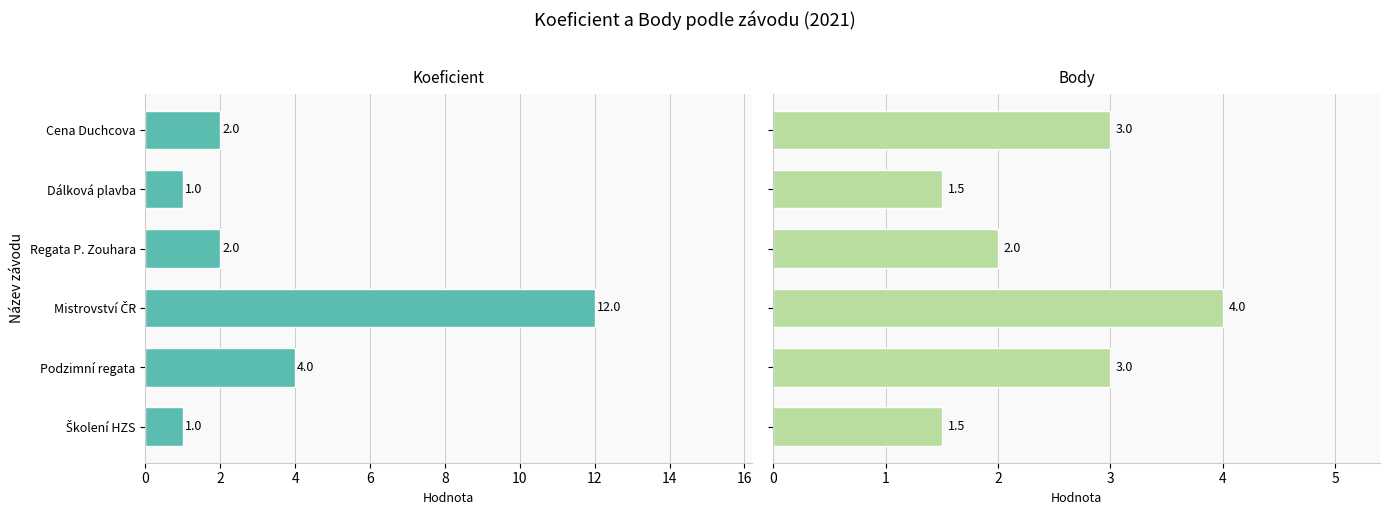

Which series changed the most between Regata P. Zouhara and Školení HZS?

Koeficient